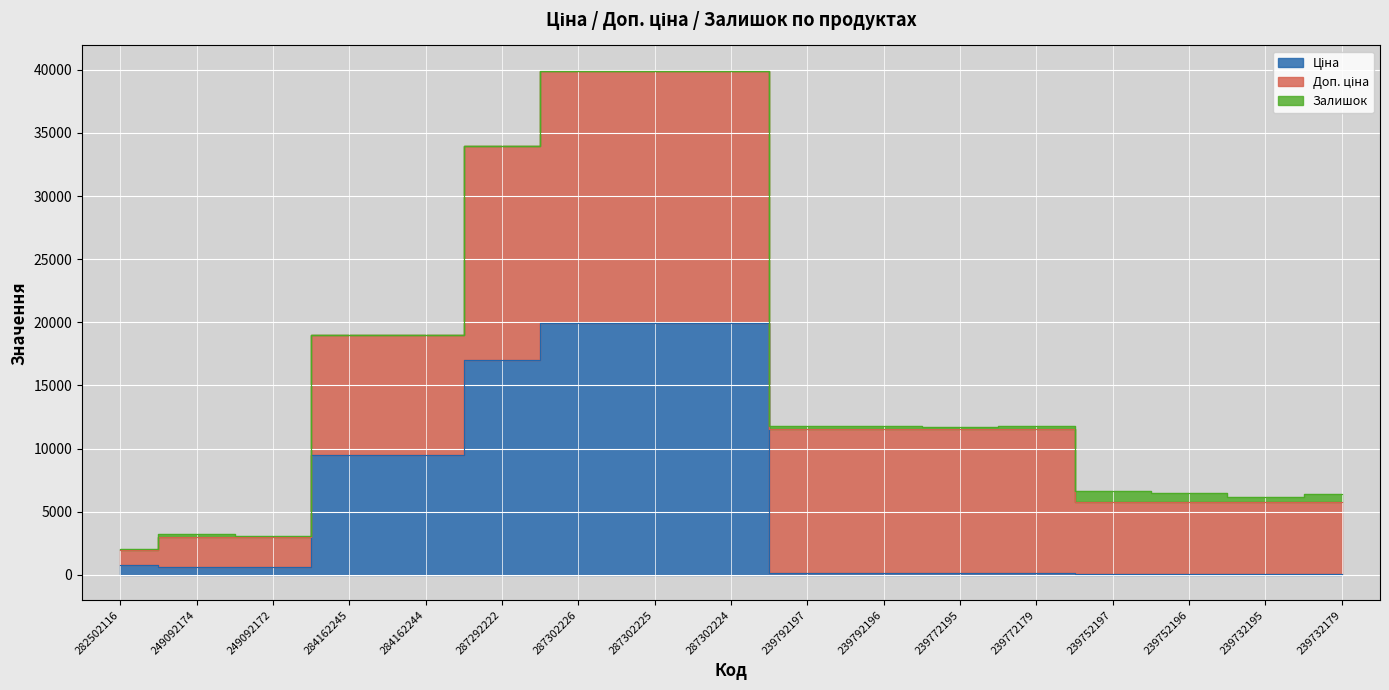

The value of Доп. ціна at 239732179 is 8807.5. True or false?

False